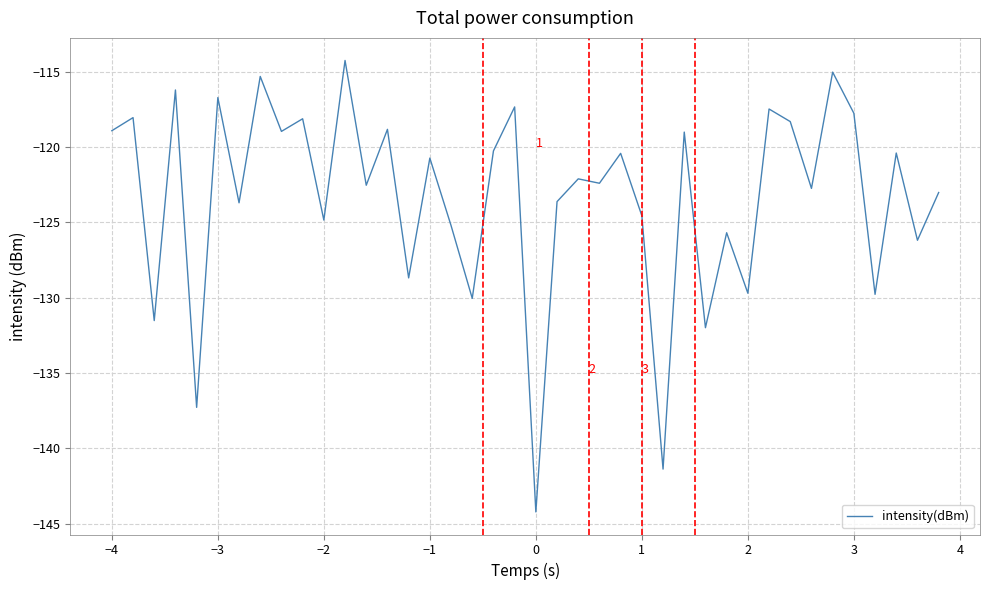

What is the minimum value shown in the chart?

-144.2